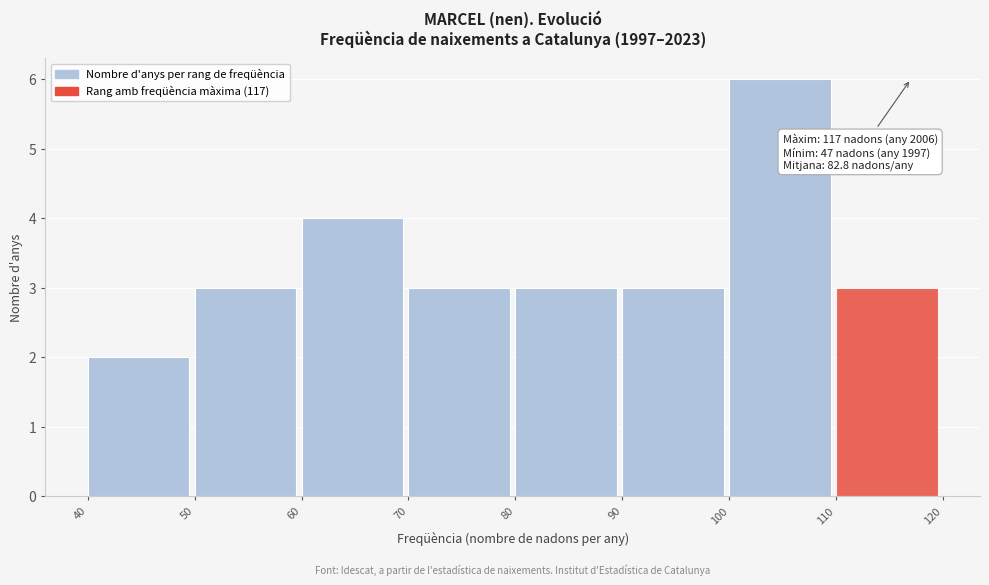

Over which range of the x-axis is the bar tallest?

100 to 110